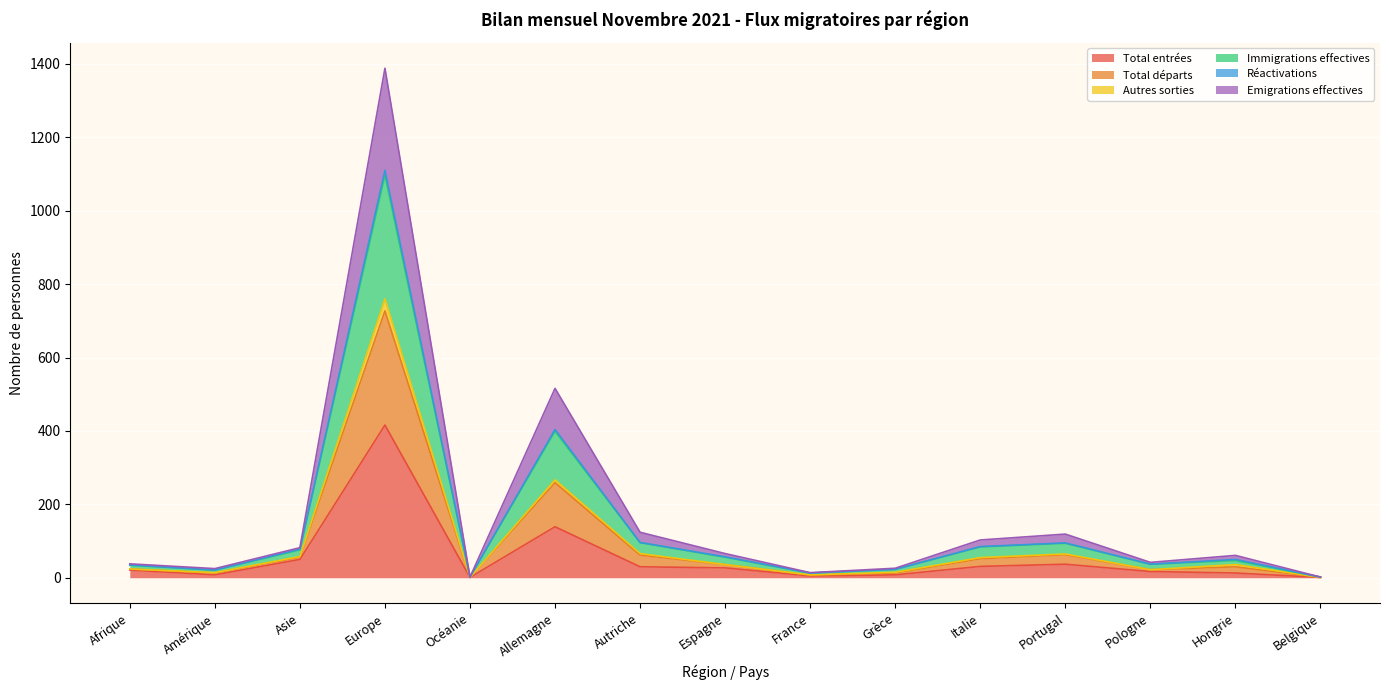

Which category has the highest value in the Total entrées series?

Europe